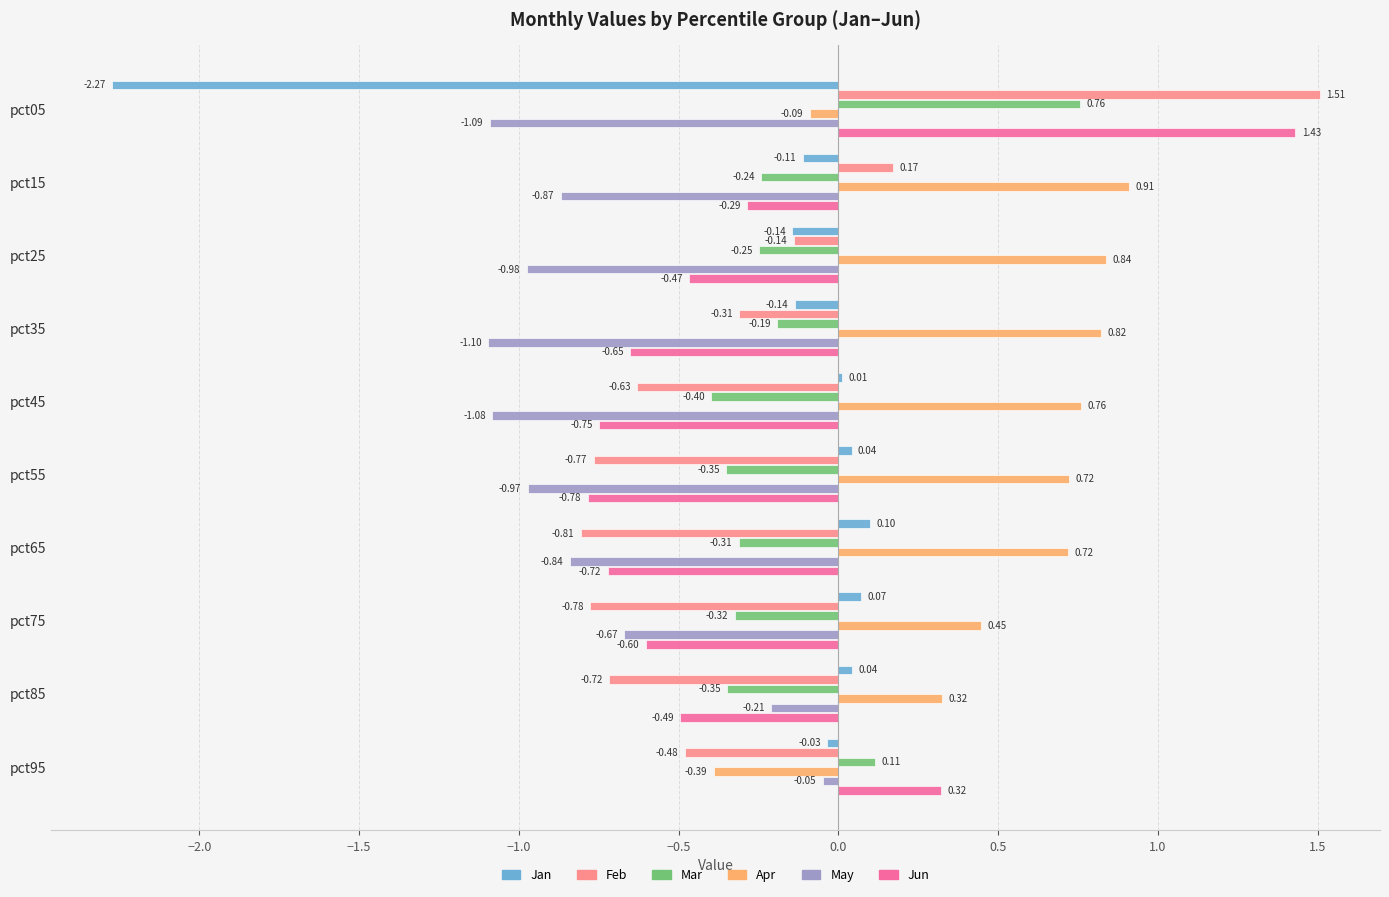

At which category is the sum across all series the highest?

pct05